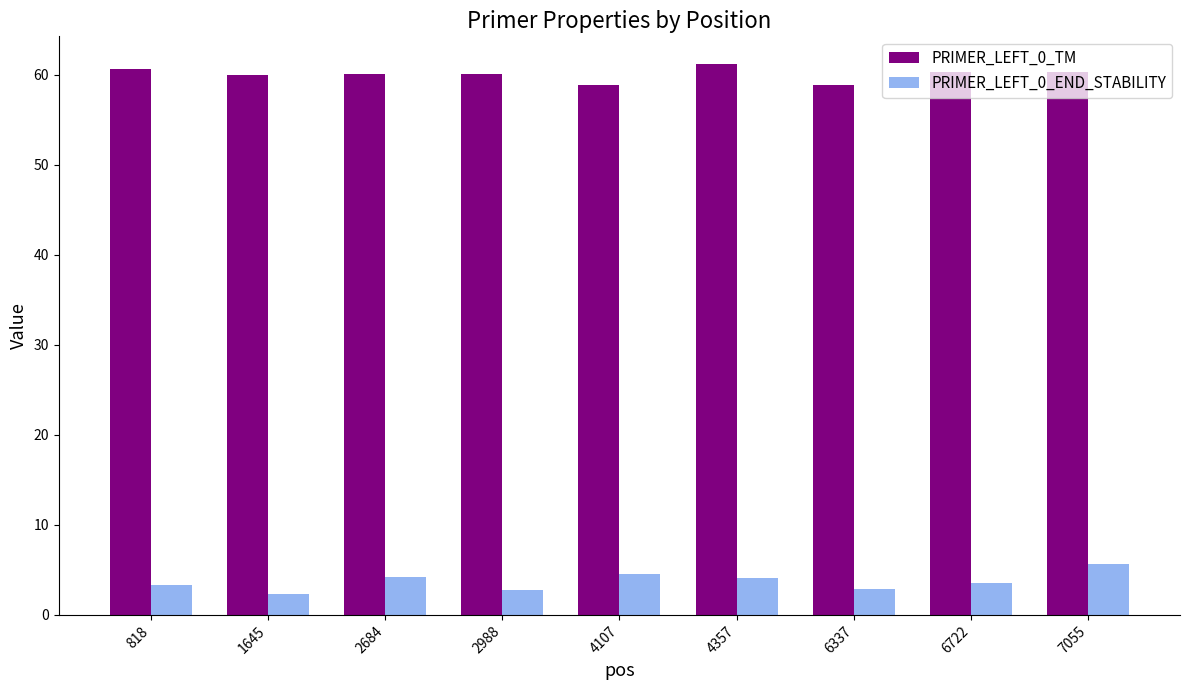

Where does the PRIMER_LEFT_0_END_STABILITY series first go above 3?

818